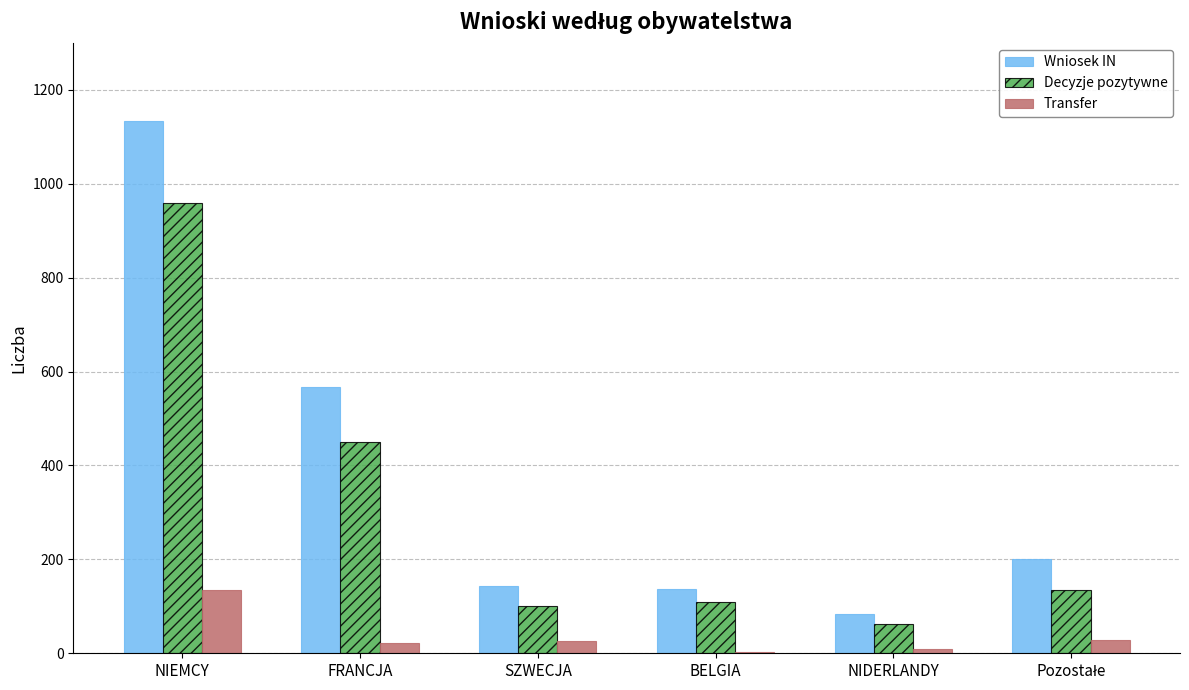

What is the maximum value shown in the chart?

1134